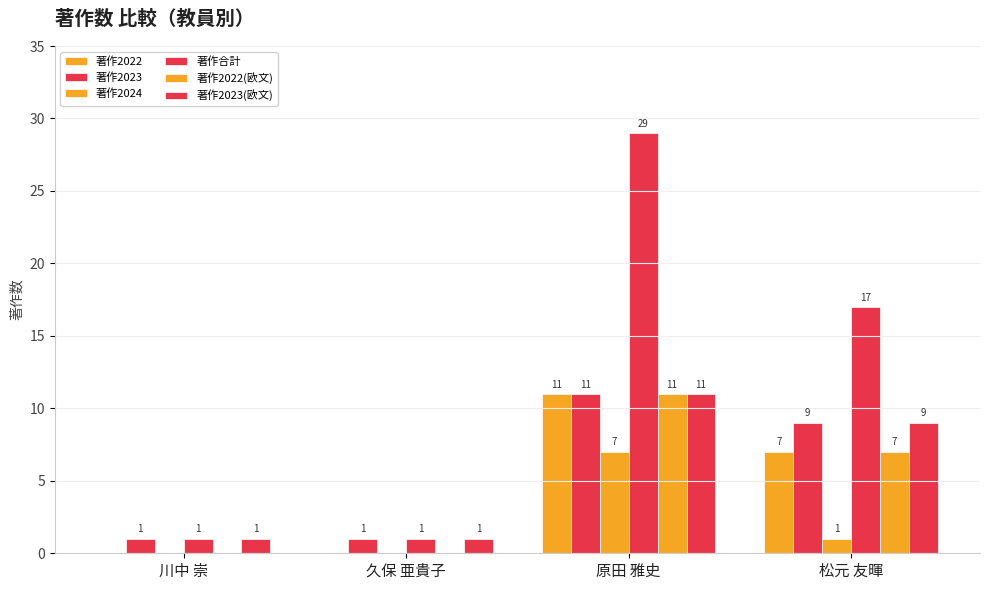

Count the number of categories in the chart.

4